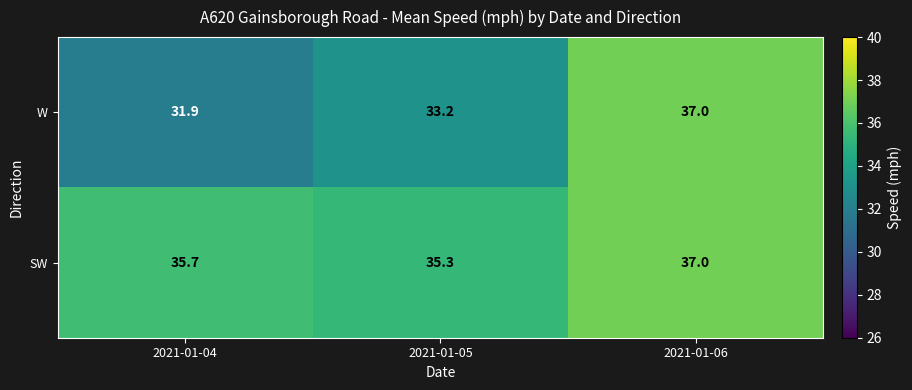

What is the difference between the W values at 2021-01-06 and 2021-01-05?

3.8